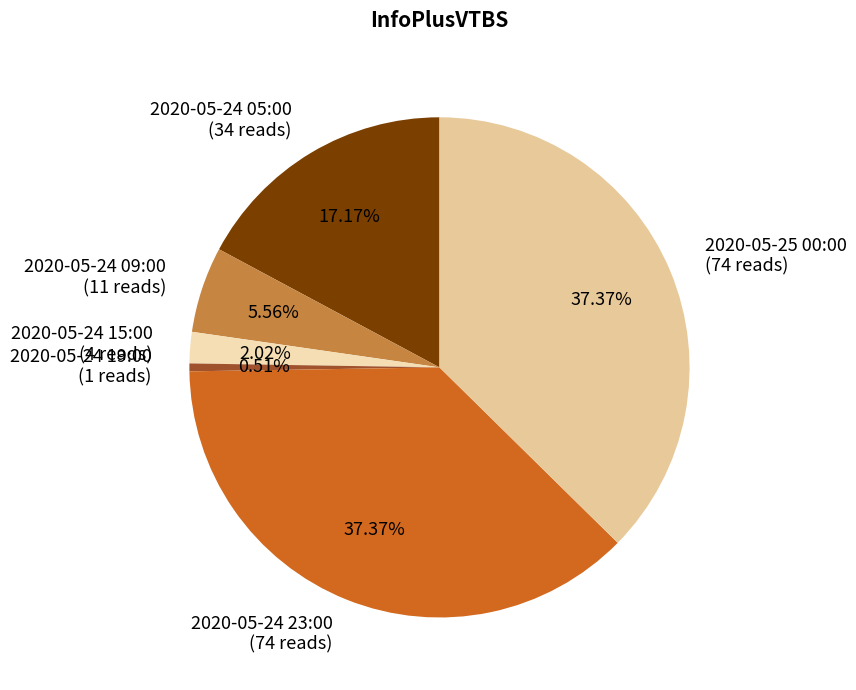

Between 2020-05-24 15:00 (4 reads) and 2020-05-24 05:00 (34 reads), which is larger?

2020-05-24 05:00 (34 reads)